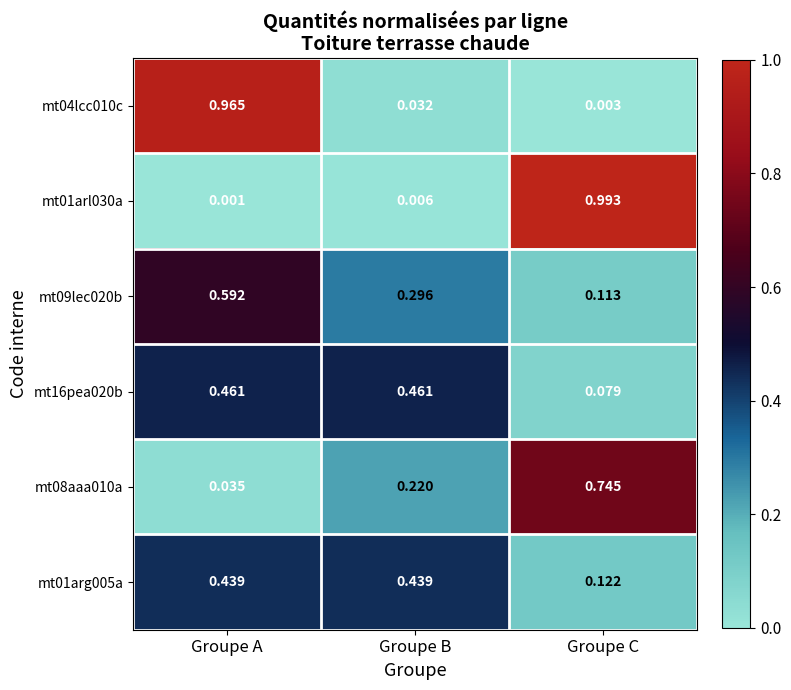

At which label is mt16pea020b closest to 0?

Groupe C